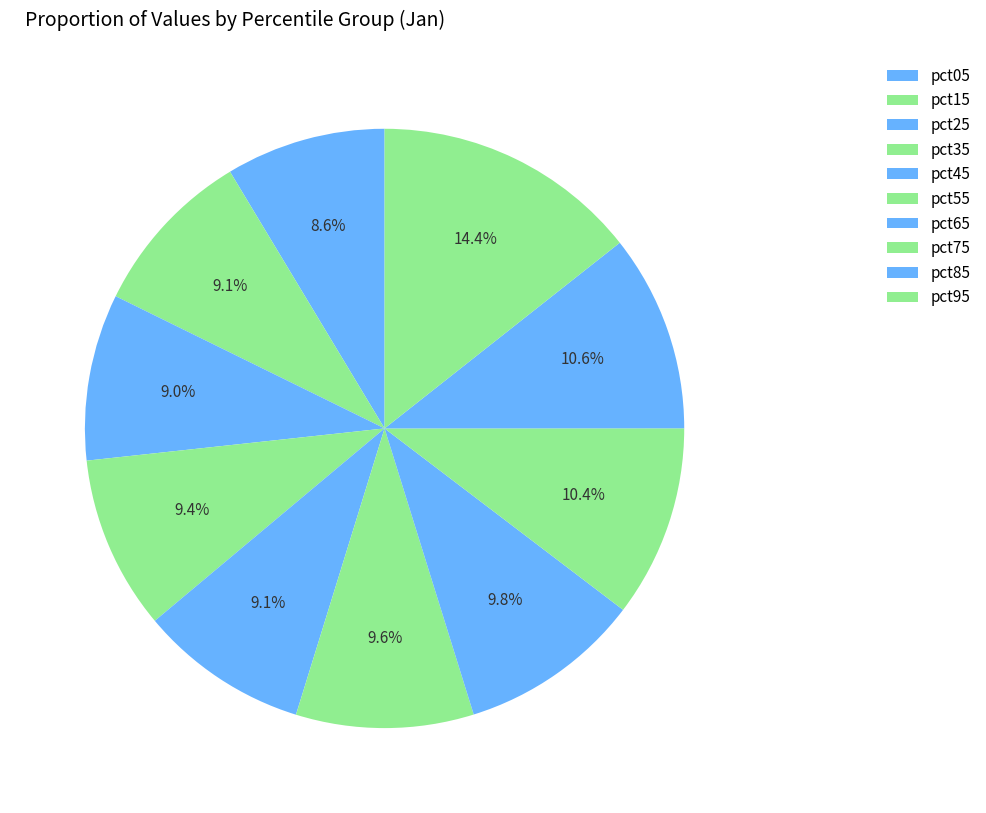

How much of the chart is everything except pct25?

91.0%